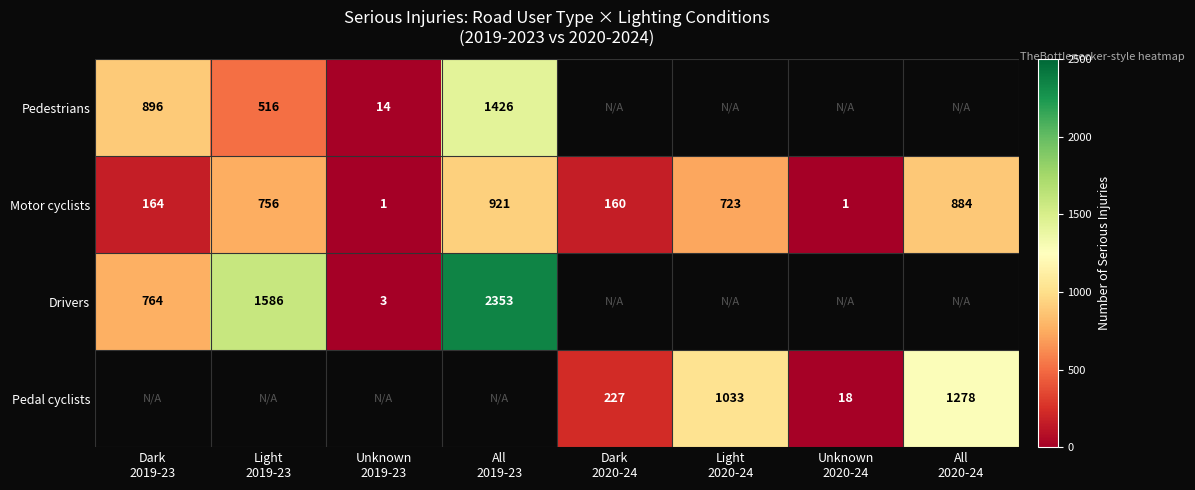

What is the difference between the maximum and second lowest values in the Motor cyclists series?

920